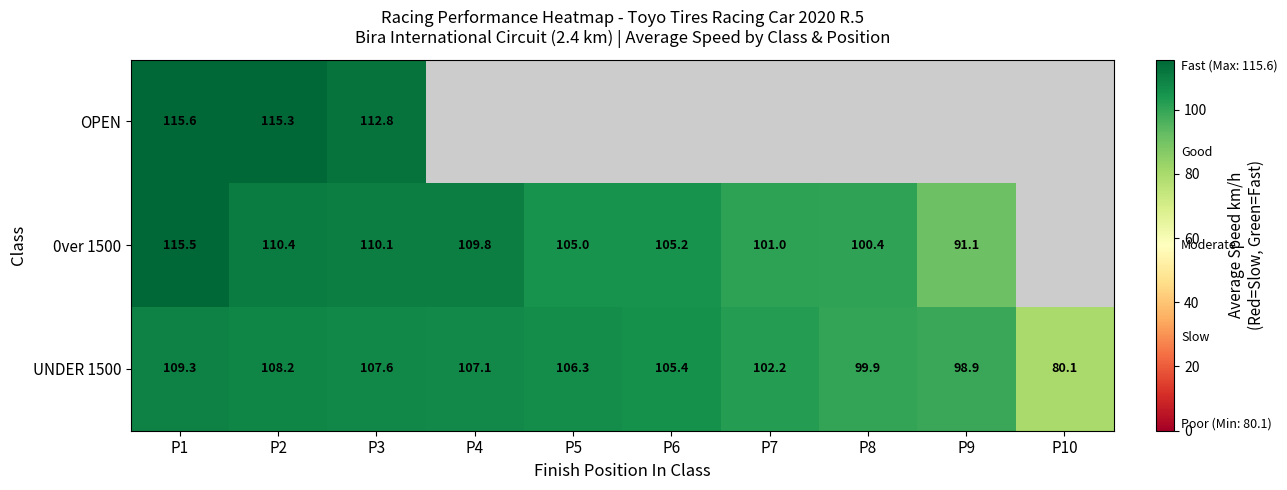

Is the value of 0ver 1500 at P4 greater than the value of OPEN at P1?

No